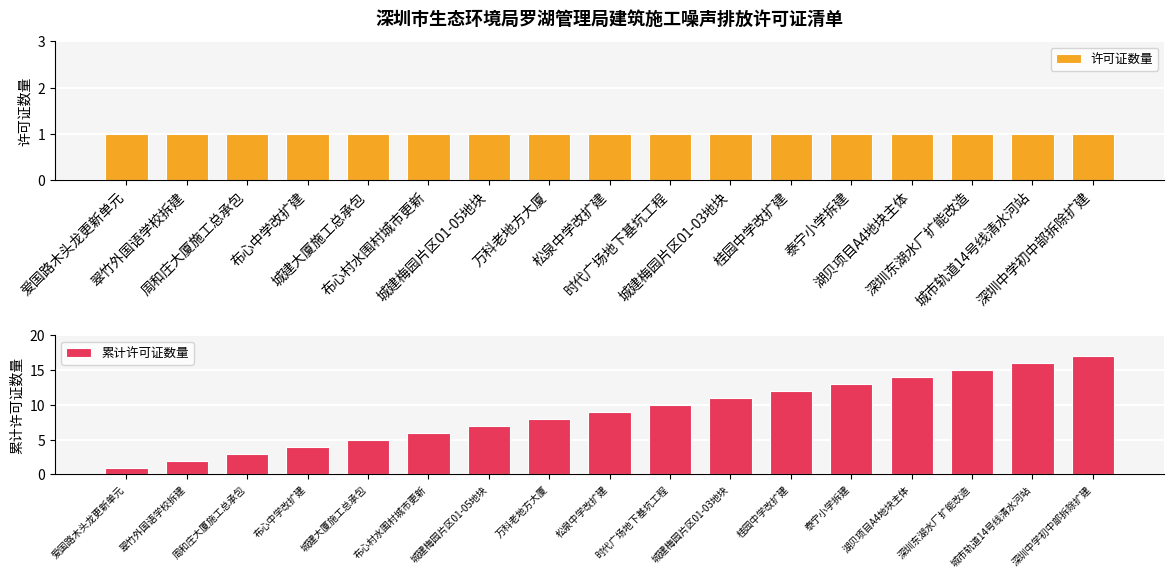

The value of 许可证数量 at 布心中学改扩建 is 1. True or false?

False